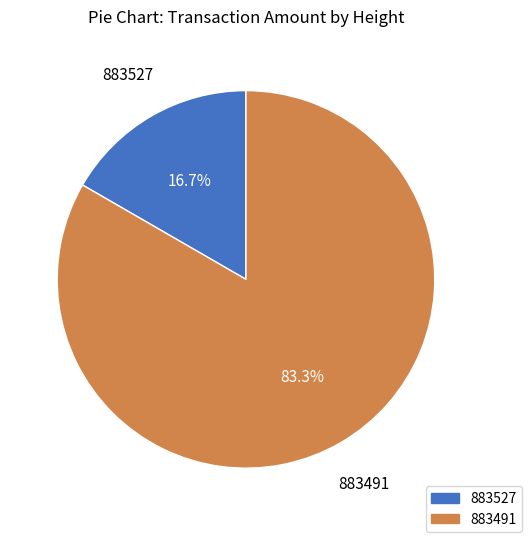

Combined, do 883527 and 883491 account for over 50%?

Yes